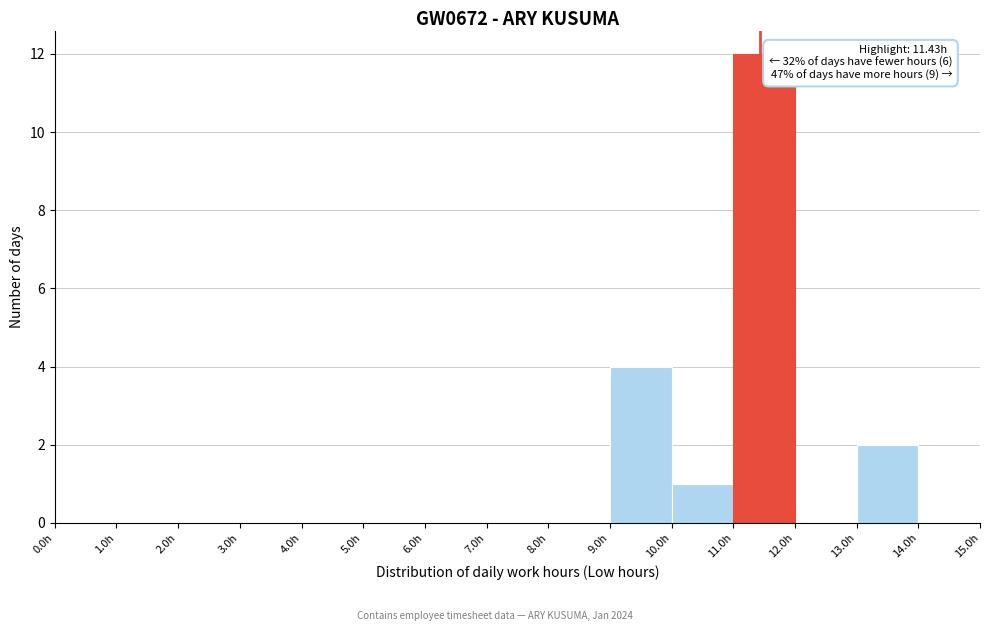

Which range on the x-axis has the tallest bar?

11 to 12